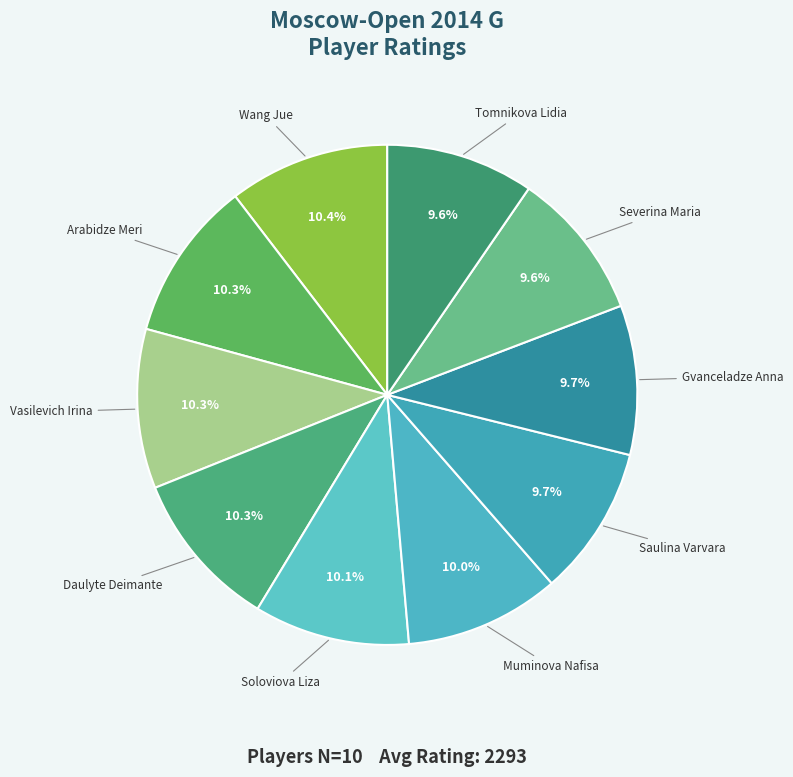

Is Wang Jue the majority of the pie?

No